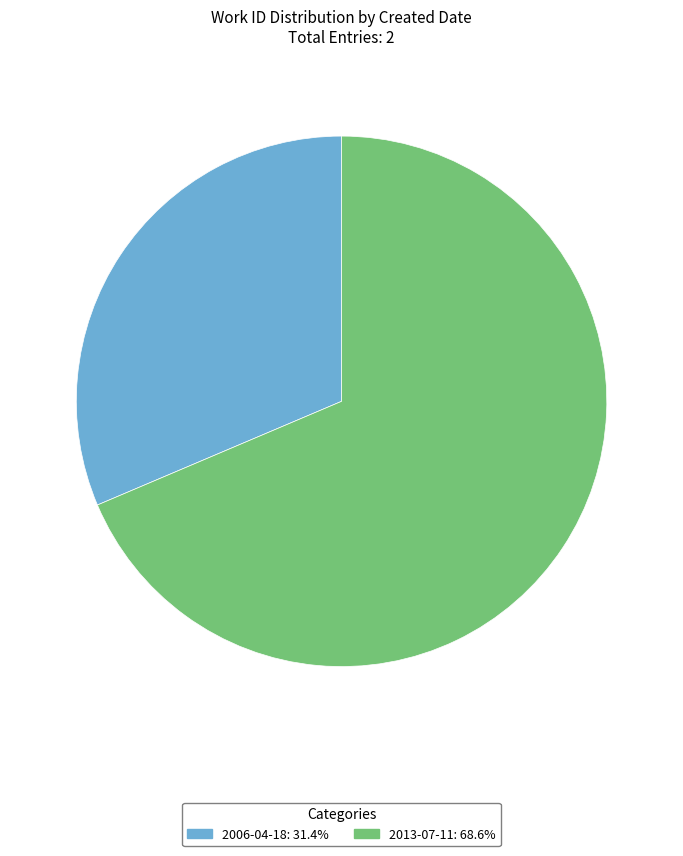

How many segments does this pie chart have?

2